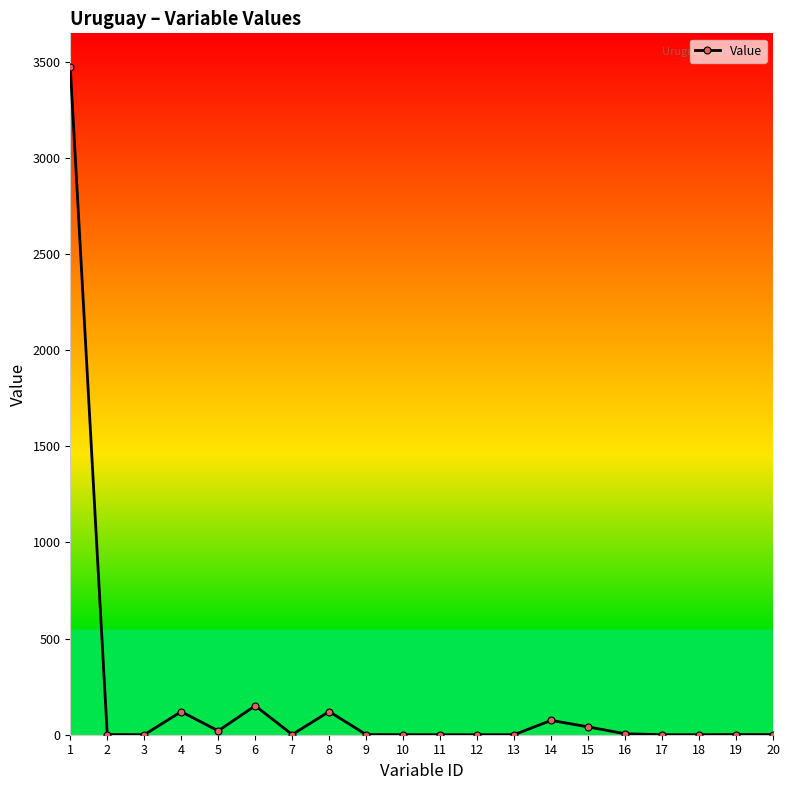

At which label is the value closest to 1736?

6